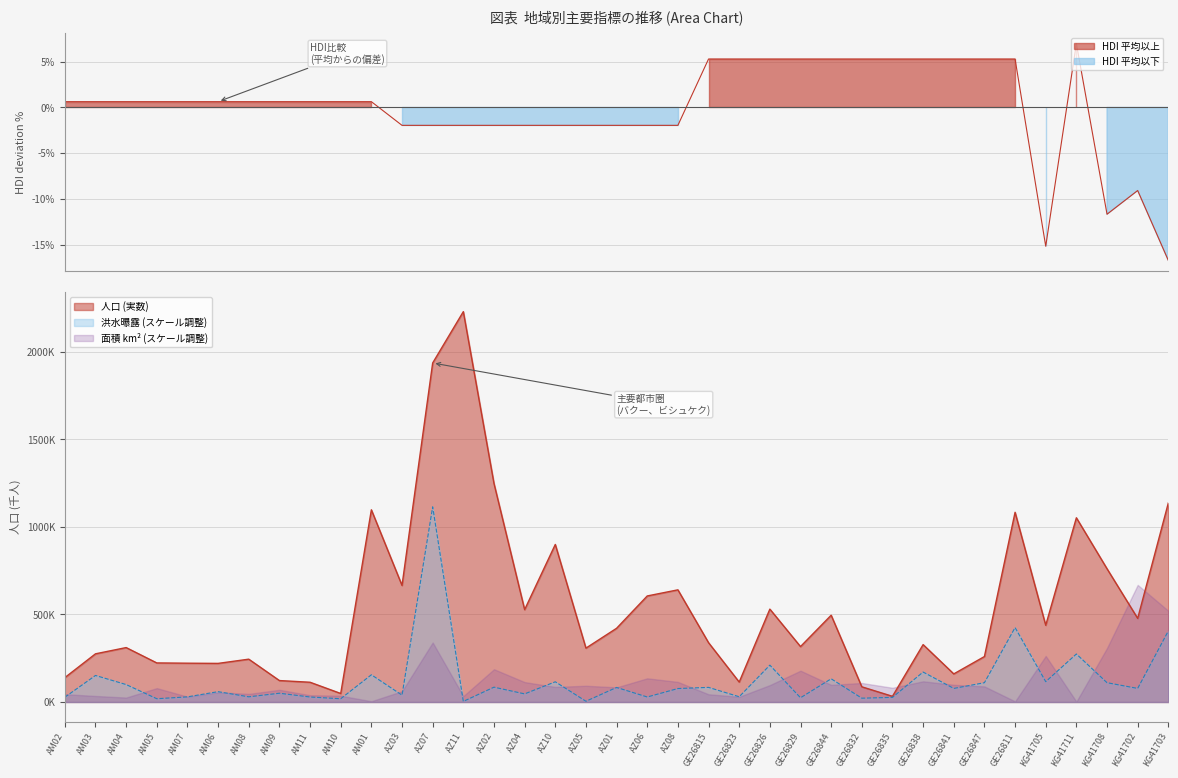

What is the spread (max minus min) of values at KG41705?

438347.2